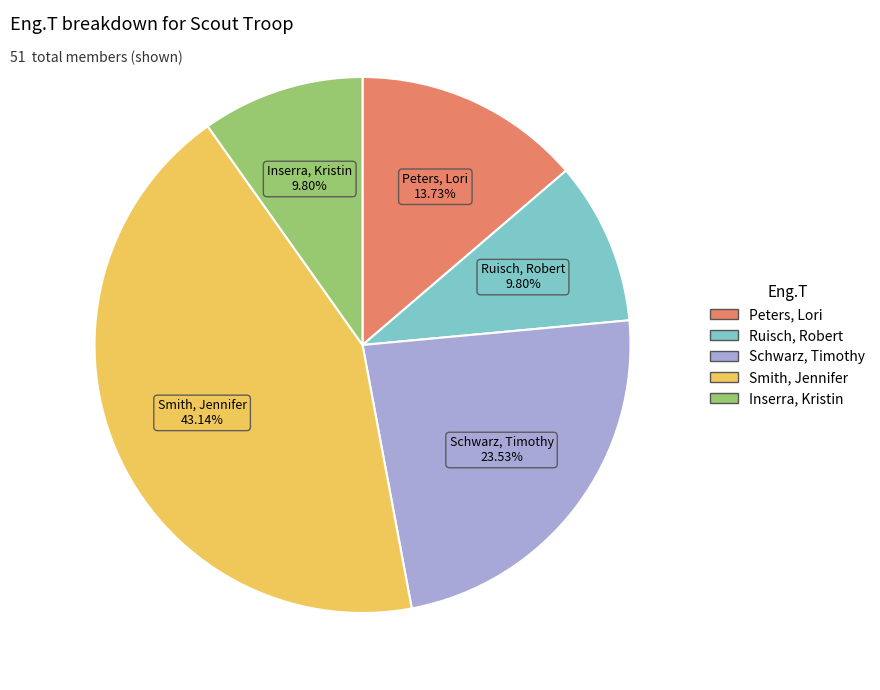

Which has a higher value, Peters, Lori or Schwarz, Timothy?

Schwarz, Timothy